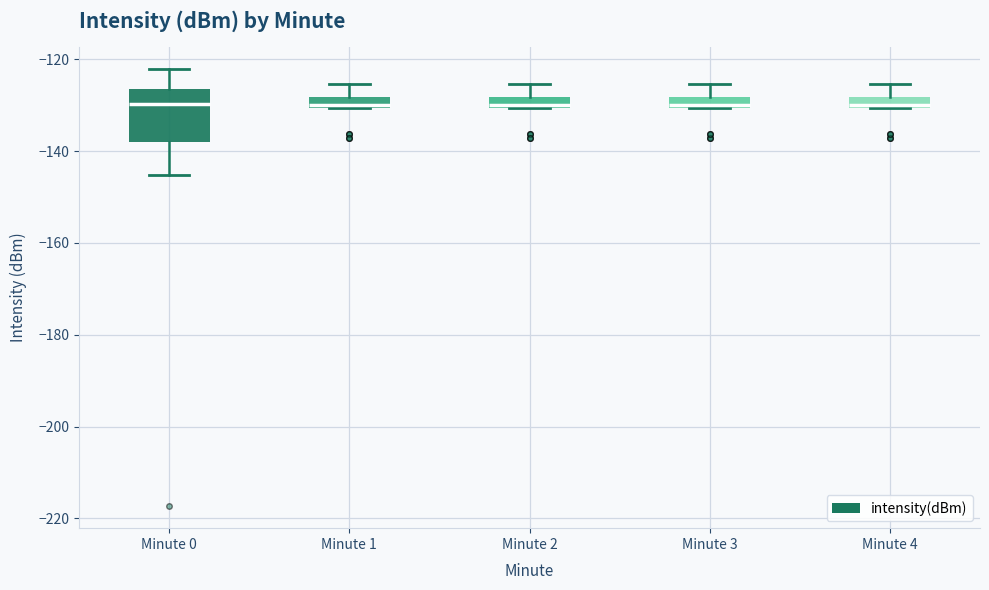

Which box is the tallest, from its lower edge to its upper edge?

Minute 0